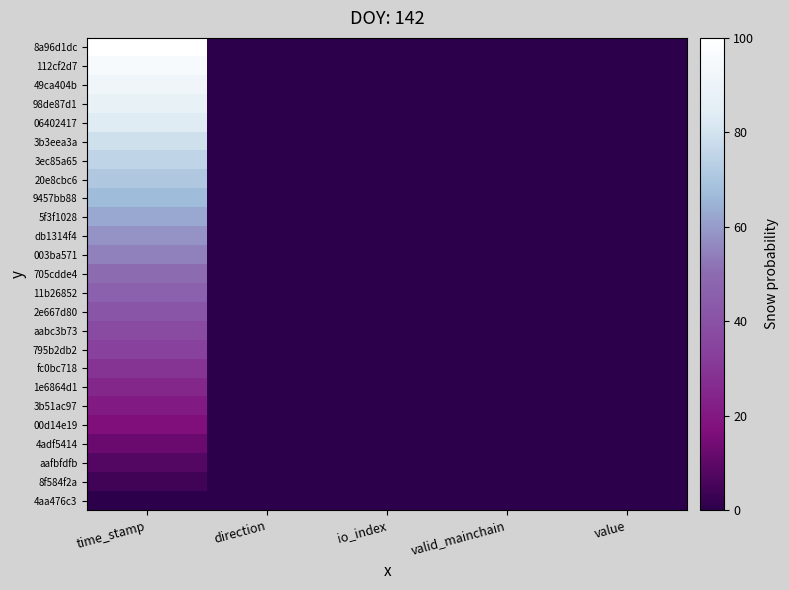

What is the greatest value displayed?

100.0